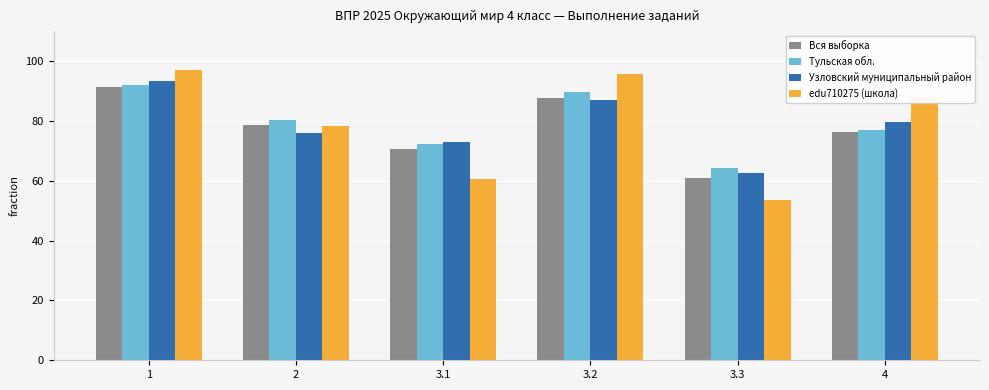

Which category has the lowest value across all series?

3.3